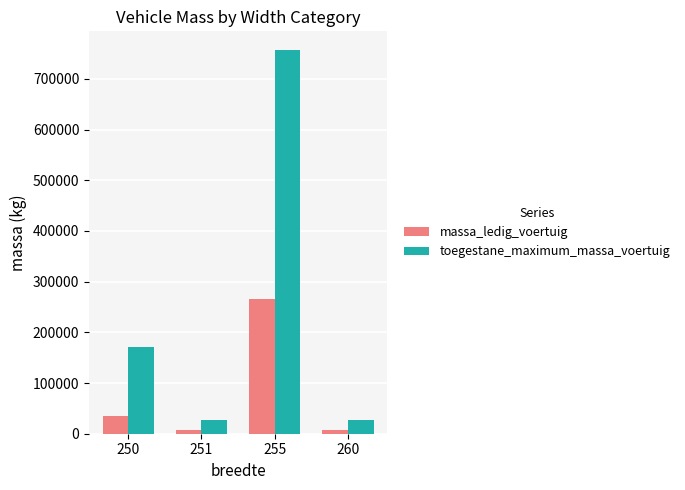

What is the average value of the massa_ledig_voertuig series?

78776